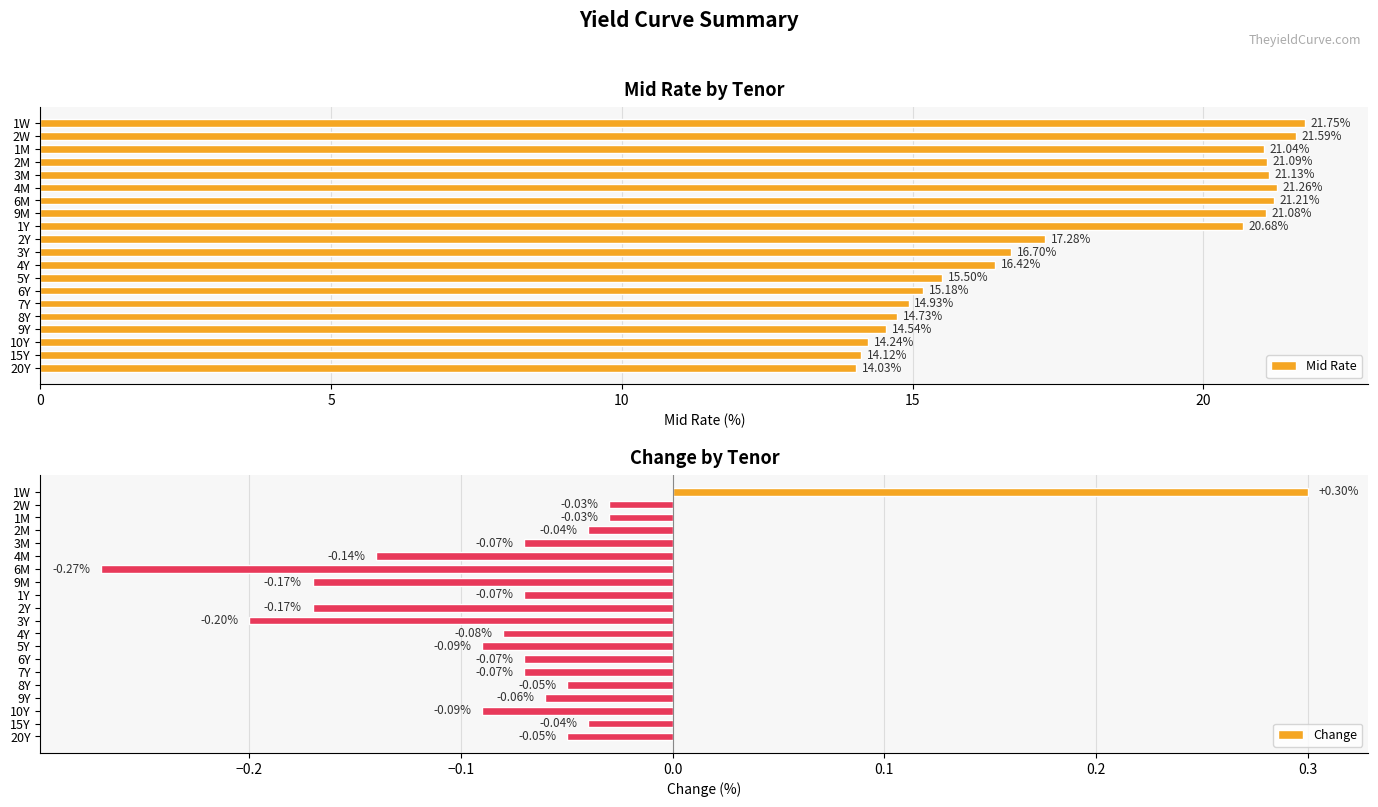

Rank the categories by Mid Rate value from lowest to highest.

20Y, 15Y, 10Y, 9Y, 8Y, 7Y, 6Y, 5Y, 4Y, 3Y, 2Y, 1Y, 1M, 9M, 2M, 3M, 6M, 4M, 2W, 1W